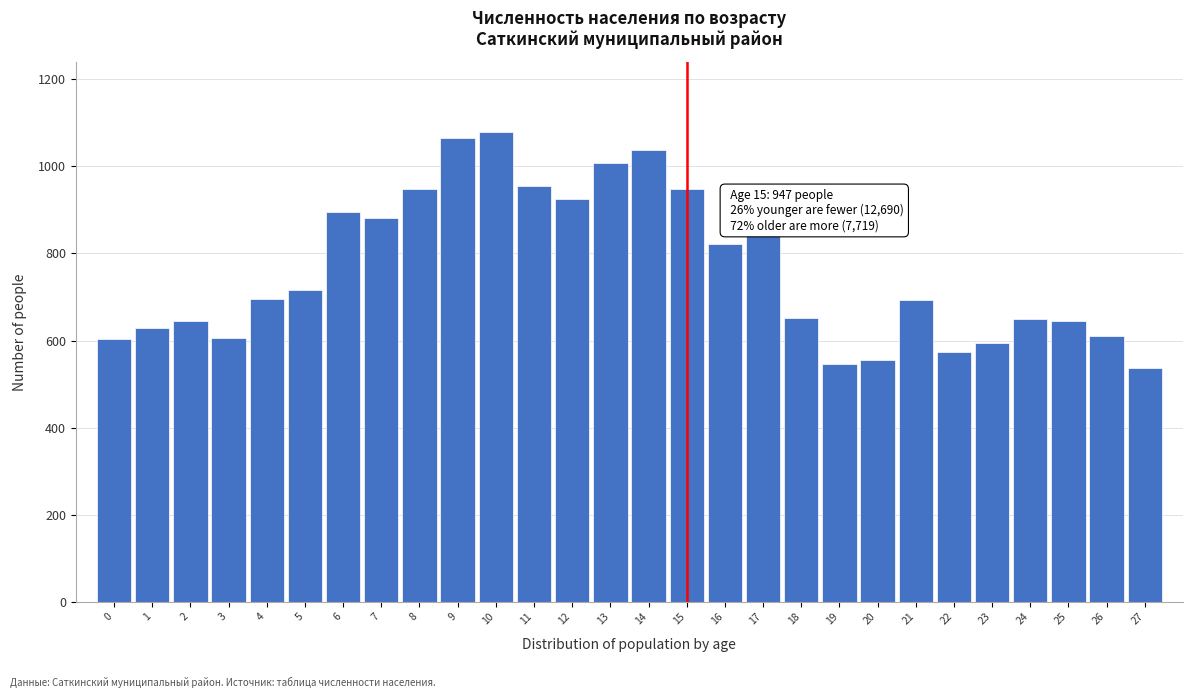

What is the change in value from 1 to 17?

+216